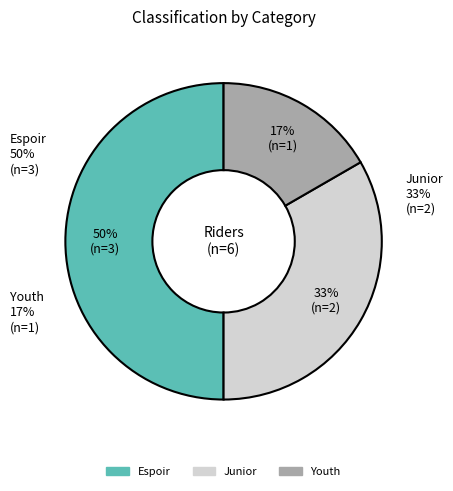

Which slice is the smallest?

Youth